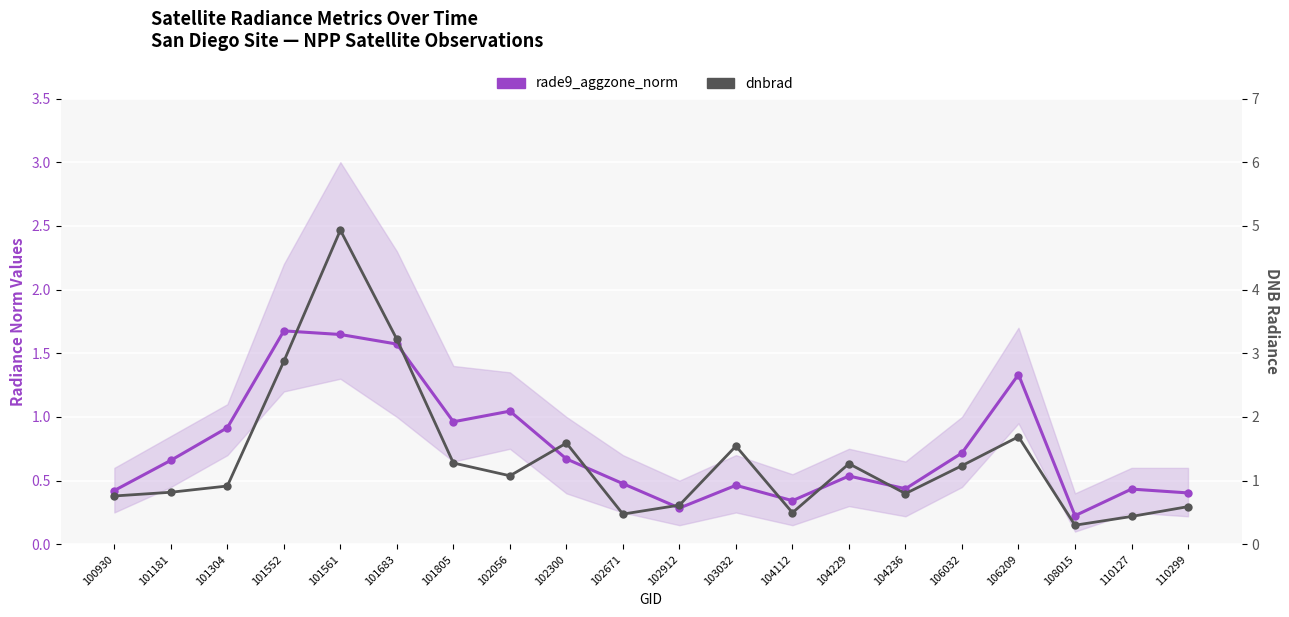

At how many categories does at least one series exceed 4?

1